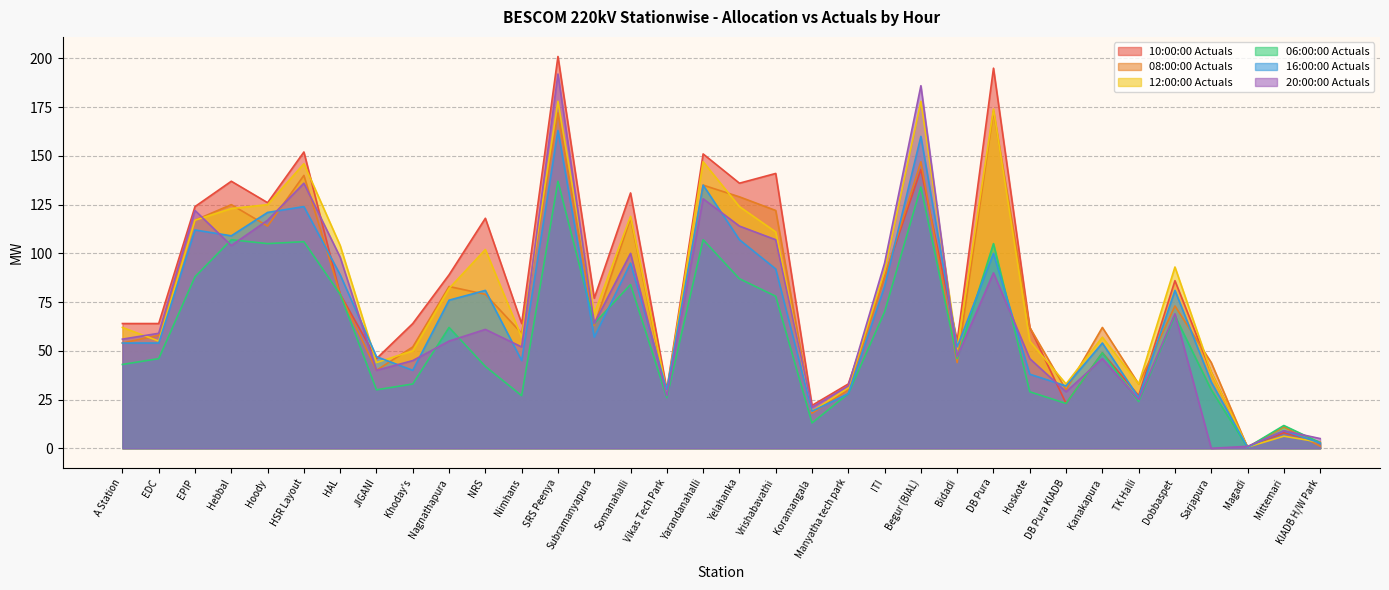

What is the difference between the highest and lowest values at SRS Peenya?

64.0